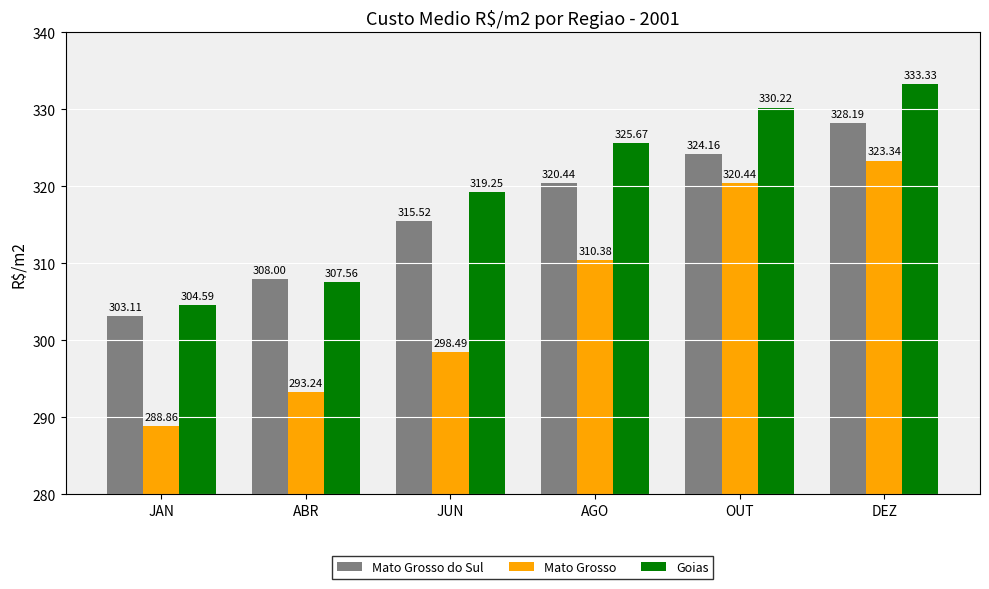

The value of Mato Grosso at DEZ is 482.3. True or false?

False